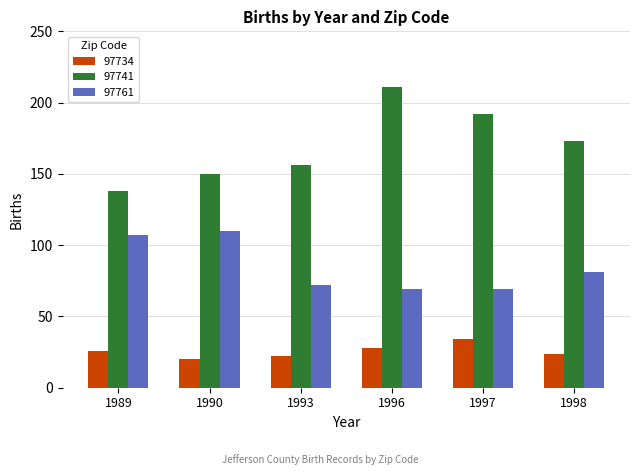

What is the difference between the second highest and second lowest values in the 97761 series?

38